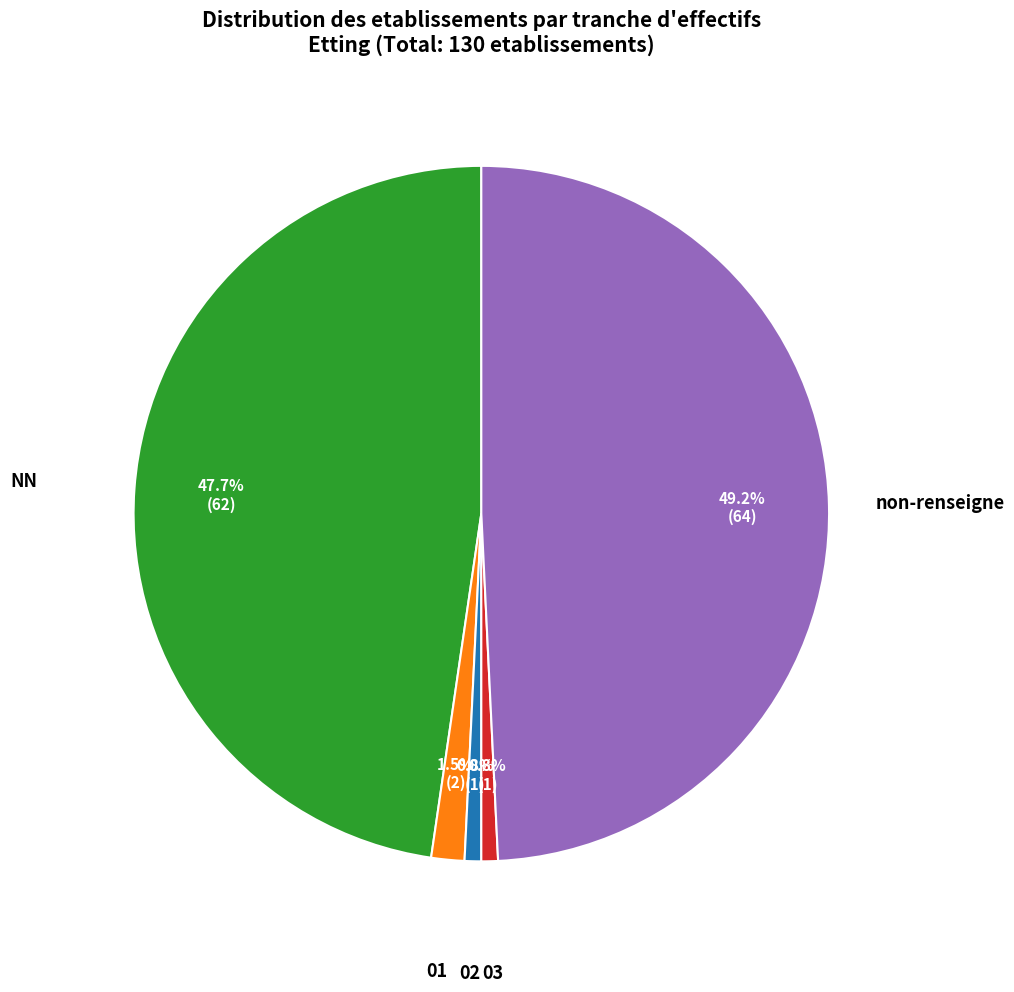

Does any single category account for the majority?

No